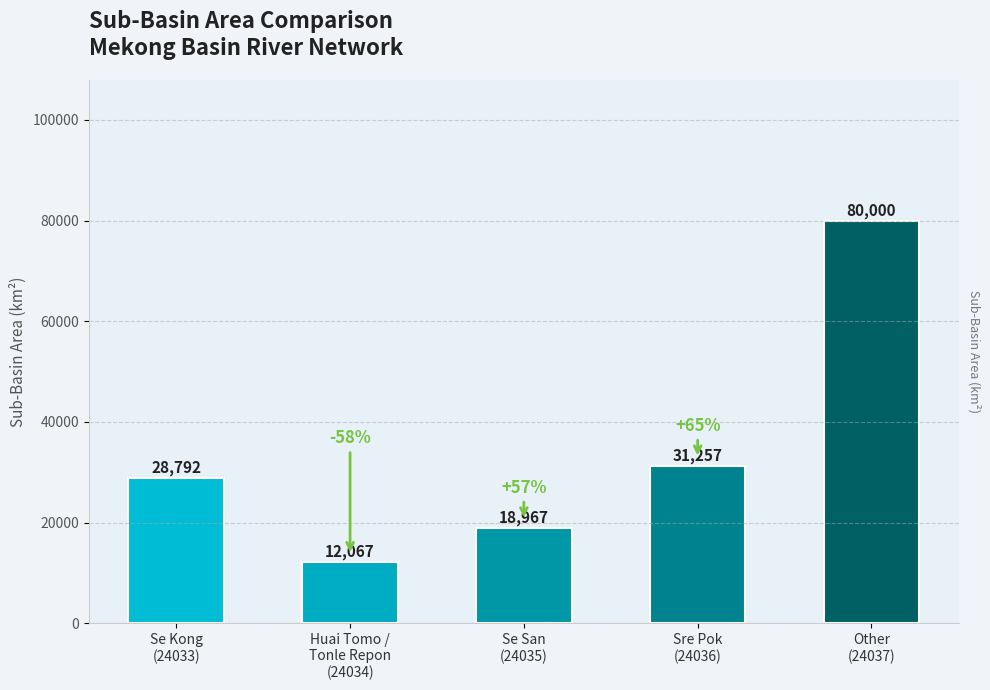

Which label corresponds to the smallest value in the chart?

Huai Tomo /
Tonle Repon
(24034)